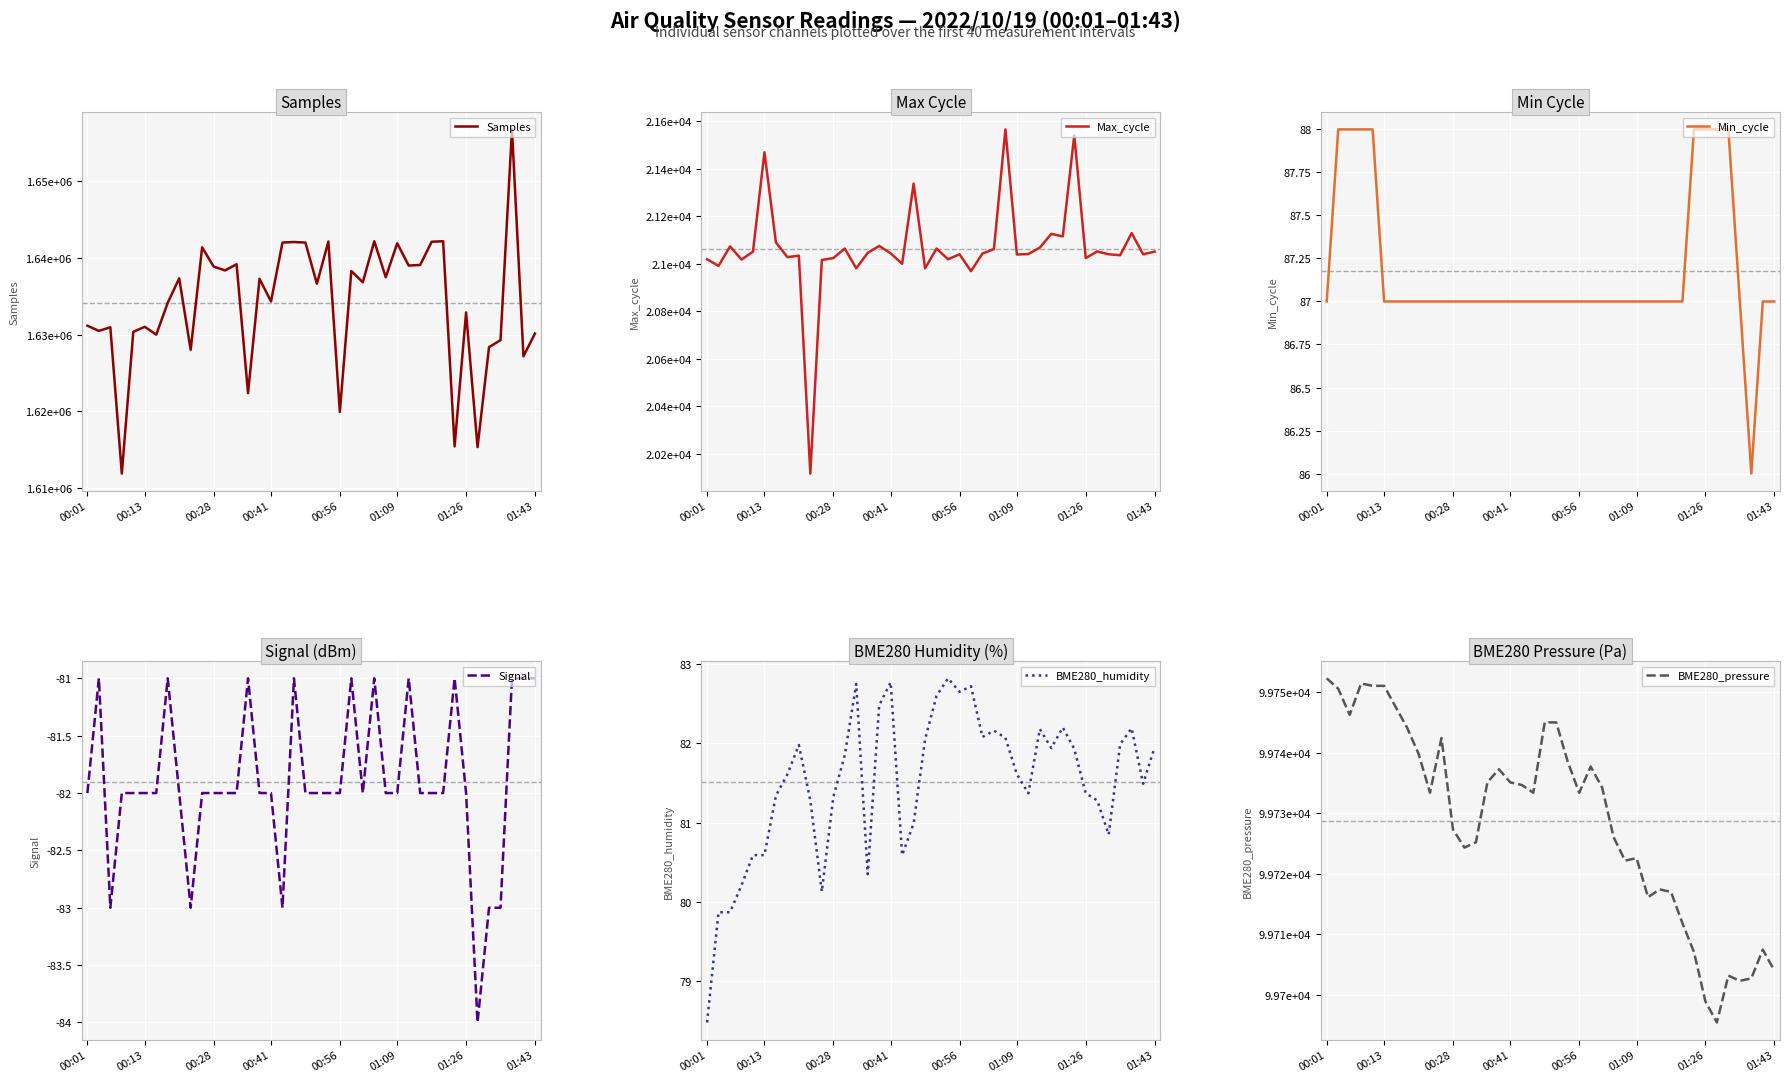

In Max_cycle, how many points are higher than both neighbors (excluding endpoints)?

13